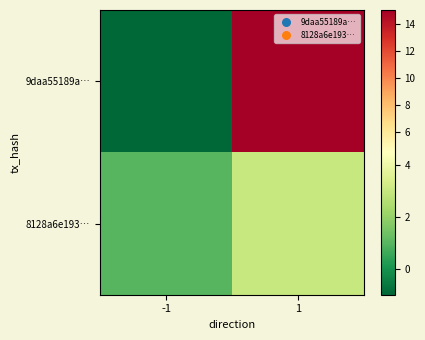

Rank the series at -1 from lowest to highest value.

9daa55189a…, 8128a6e193…